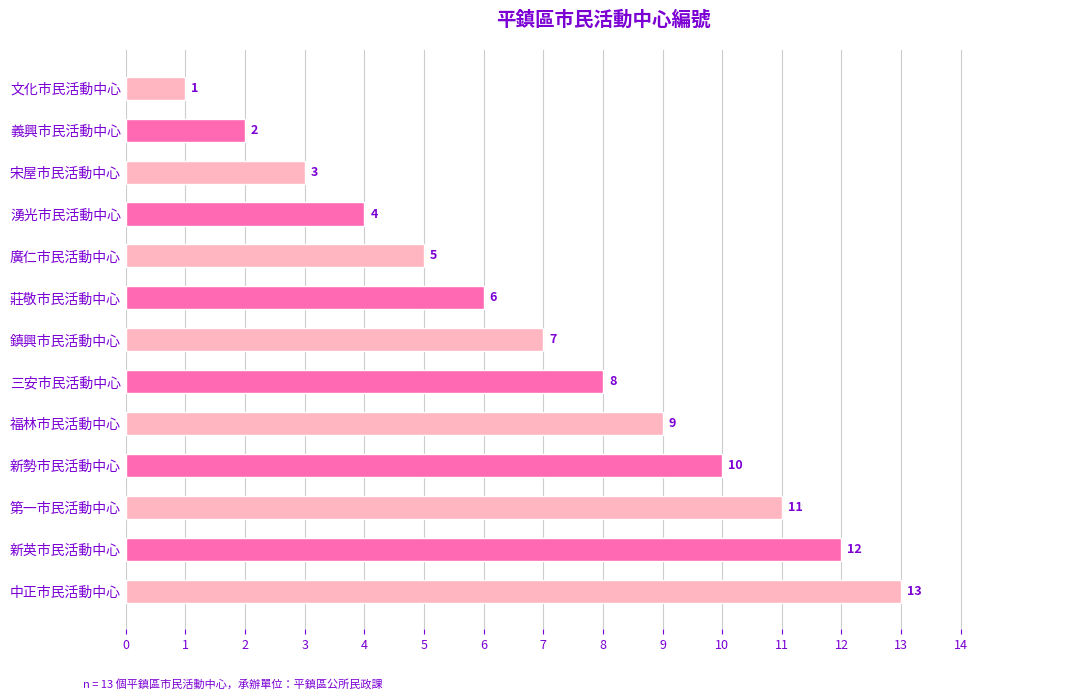

What is the label of the 7th bar from the bottom?

鎮興市民活動中心